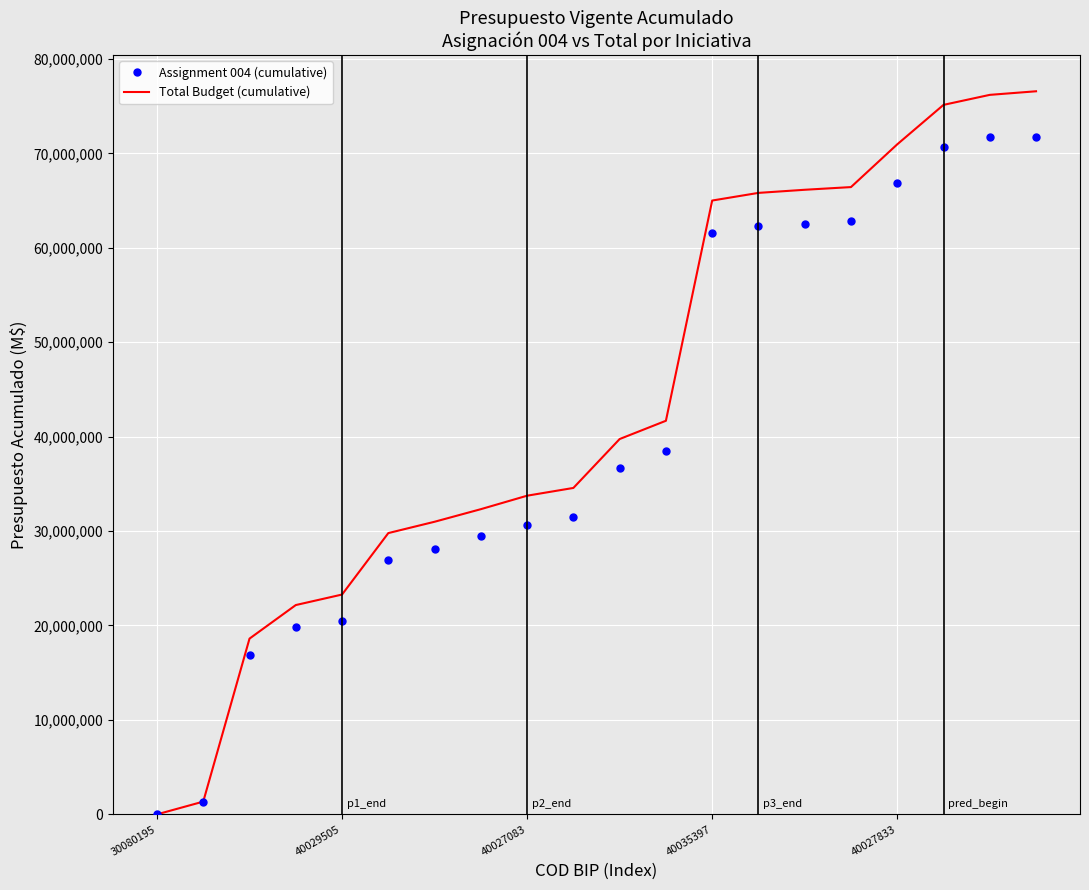

Which series has the largest range (max minus min)?

Total Budget (cumulative)